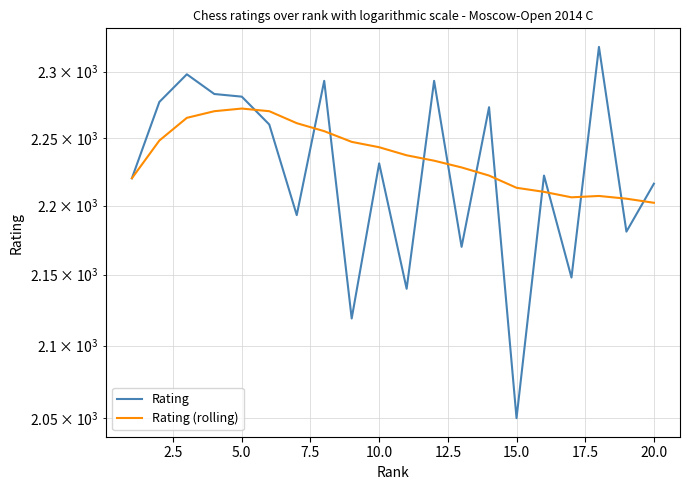

Which has a higher value, 5.0 or 14?

5.0